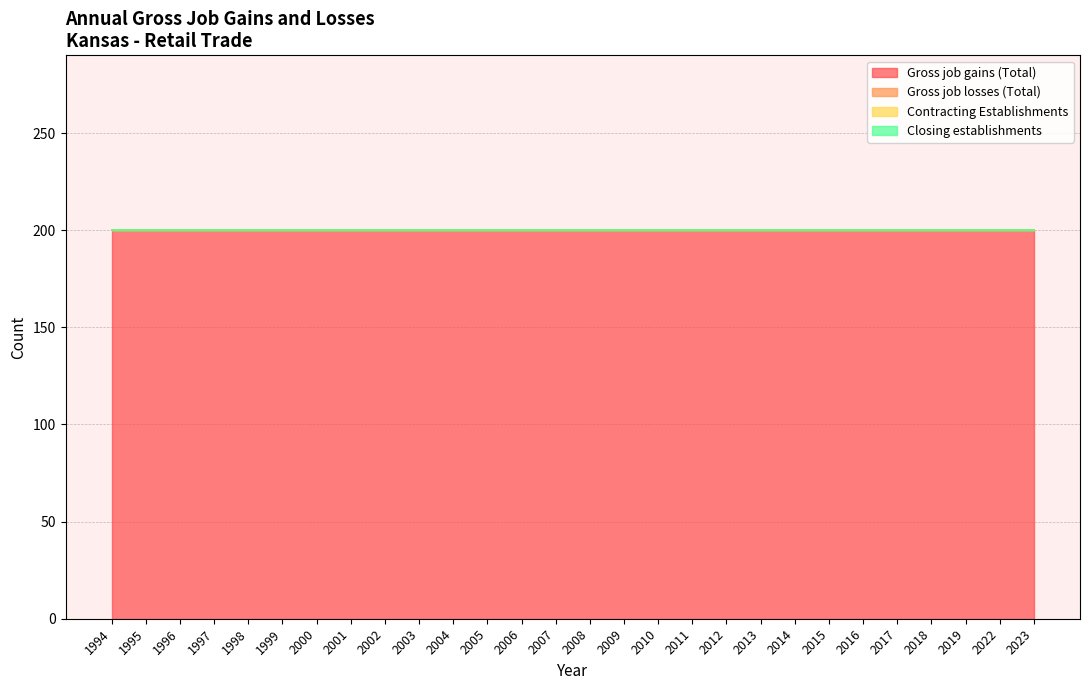

True or false: Gross job losses (Total) and Contracting Establishments intersect in this chart.

False